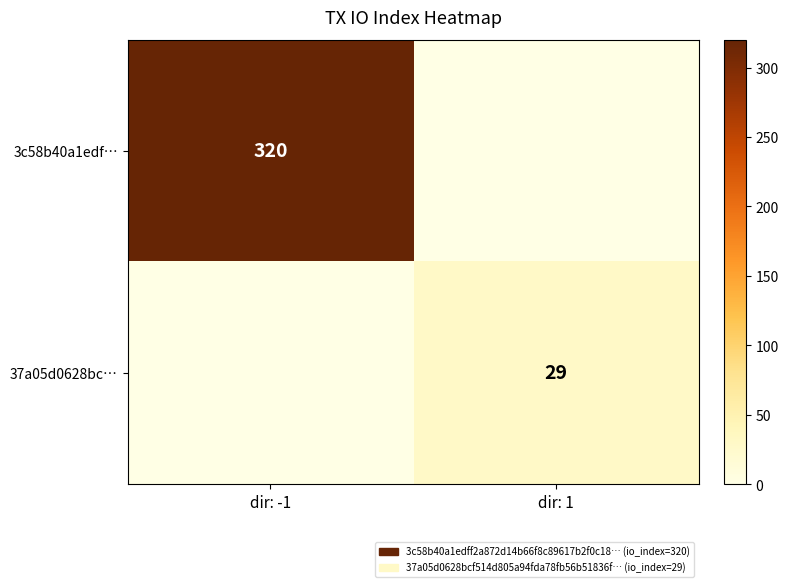

True or false: 37a05d0628bc… has a value of 29 at dir: 1.

True